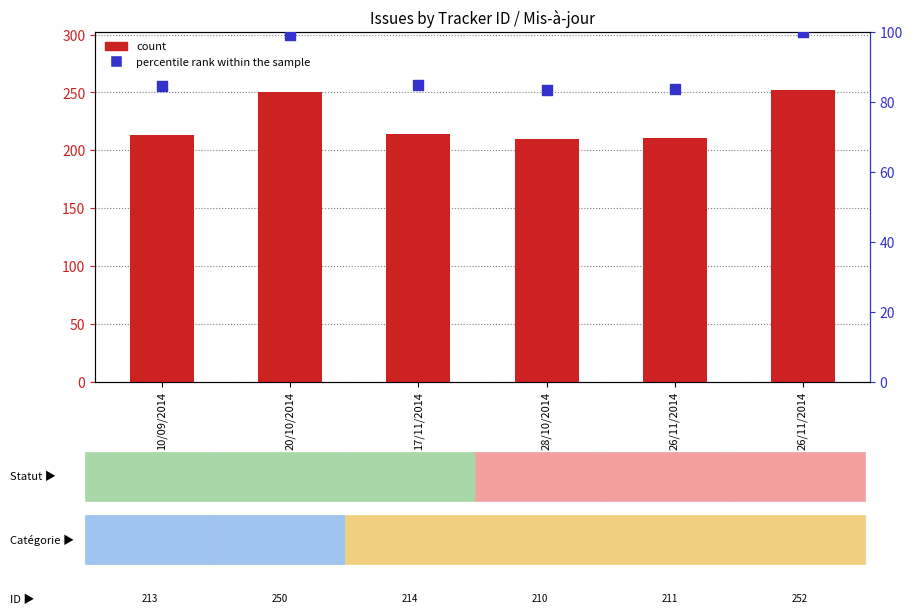

At how many categories does at least one series exceed 134?

6